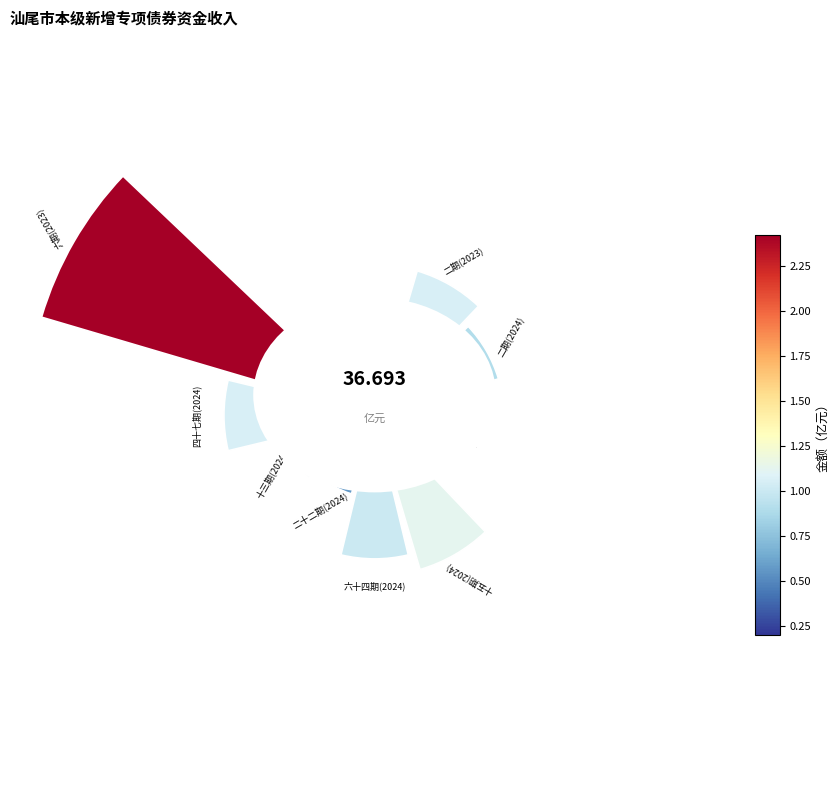

Is 11 the majority of the pie?

No